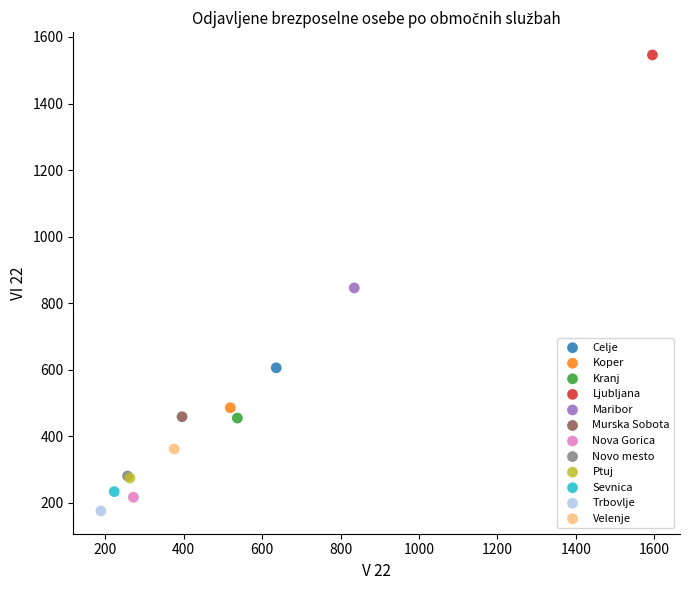

Which series reaches the maximum Y coordinate?

Ljubljana